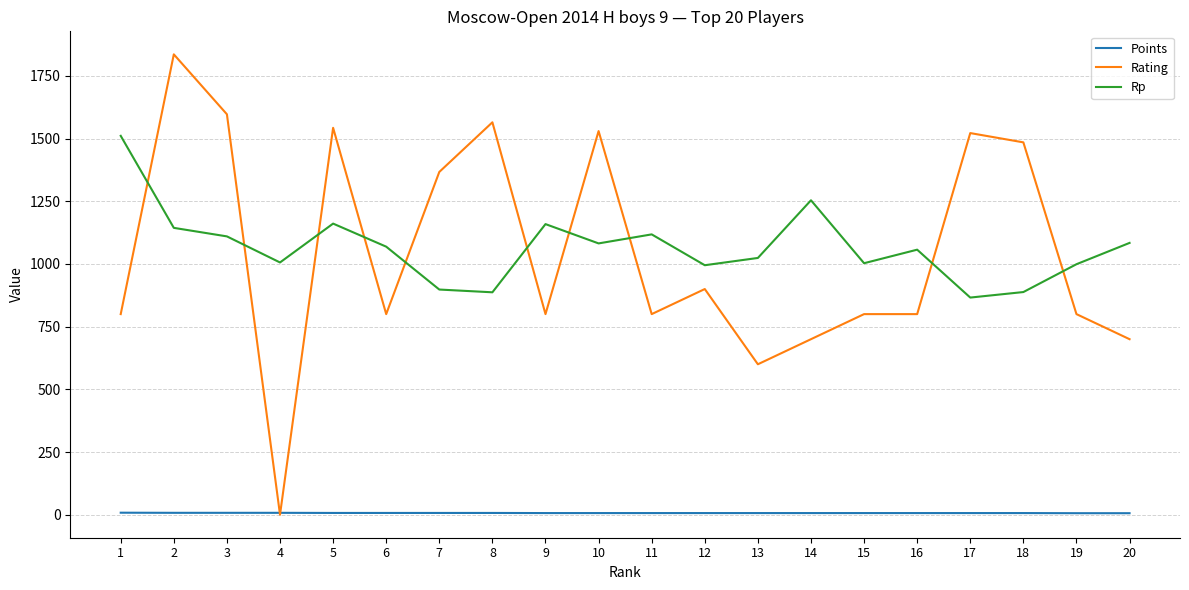

True or false: Rp and Points cross at least once.

False